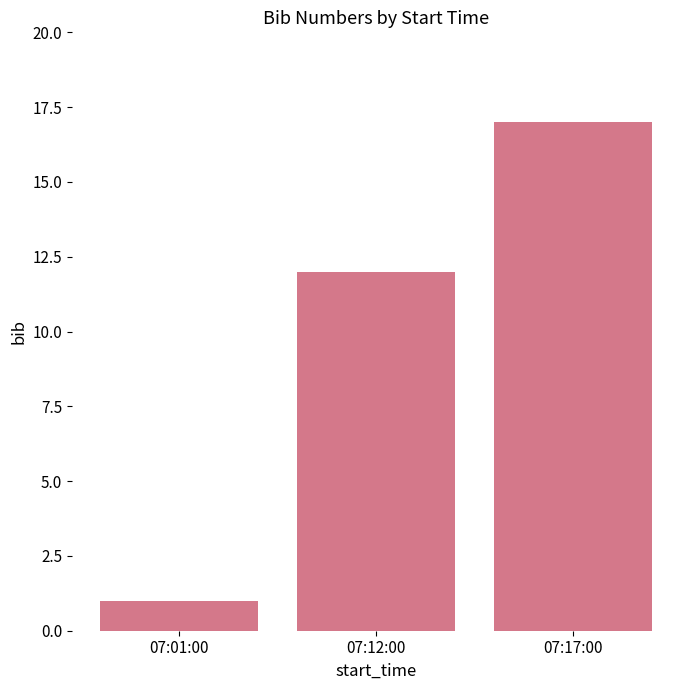

How many distinct data groups are displayed?

1